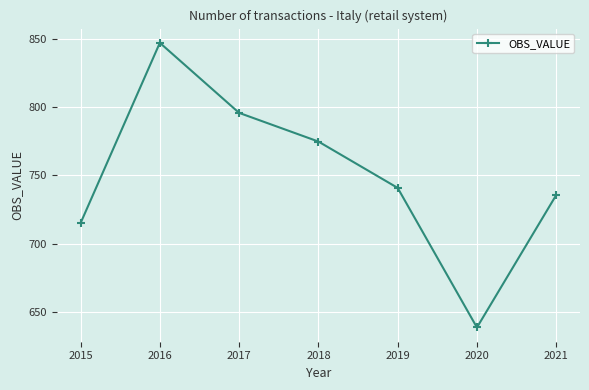

What is the sum of the values at 2018 and 2015?

1489.6